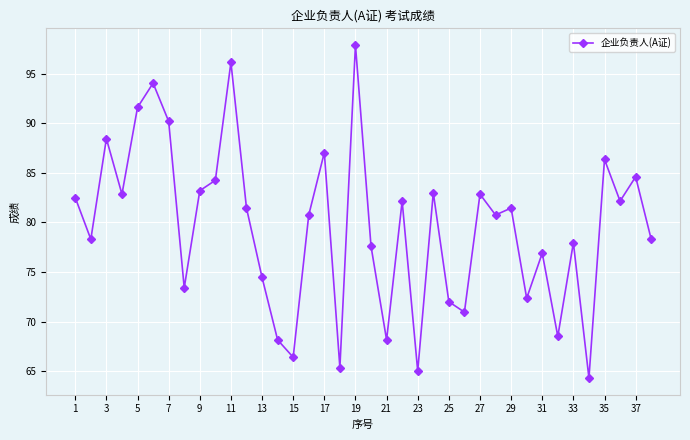

What is the smallest value displayed?

64.3